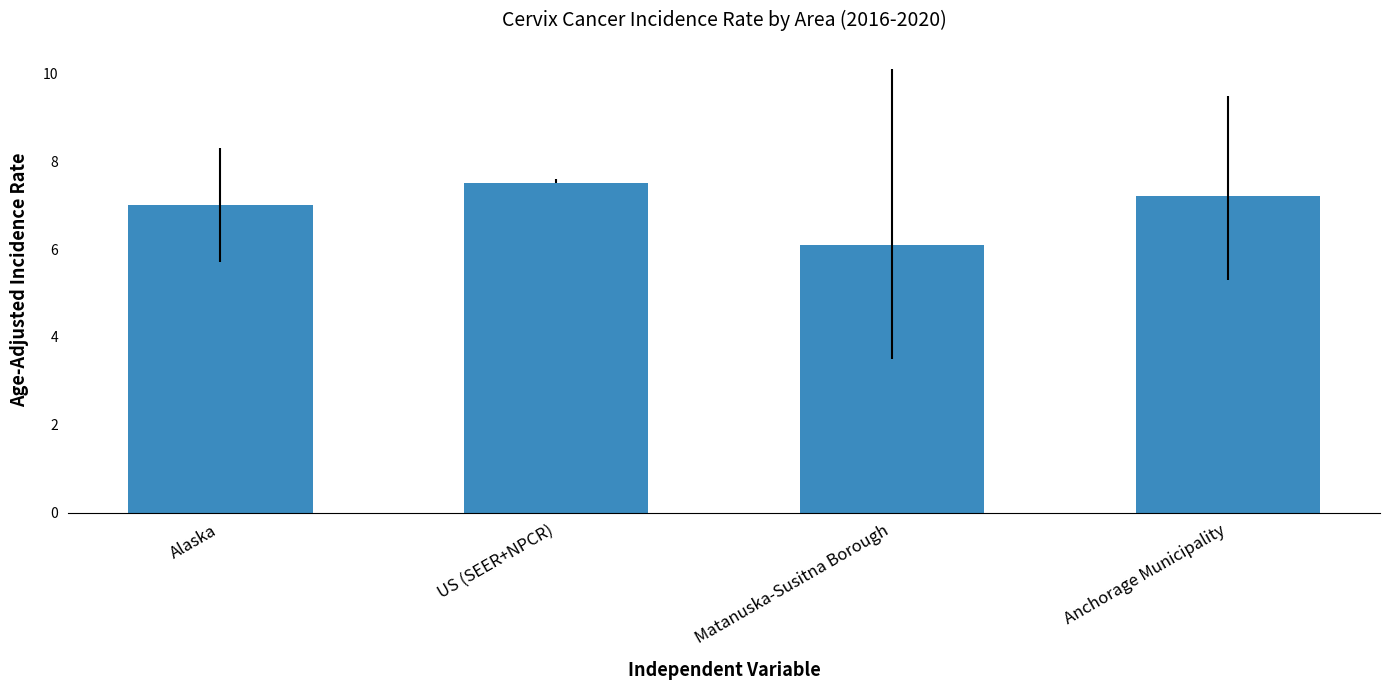

Rank the categories by value from highest to lowest.

US (SEER+NPCR), Anchorage Municipality, Alaska, Matanuska-Susitna Borough